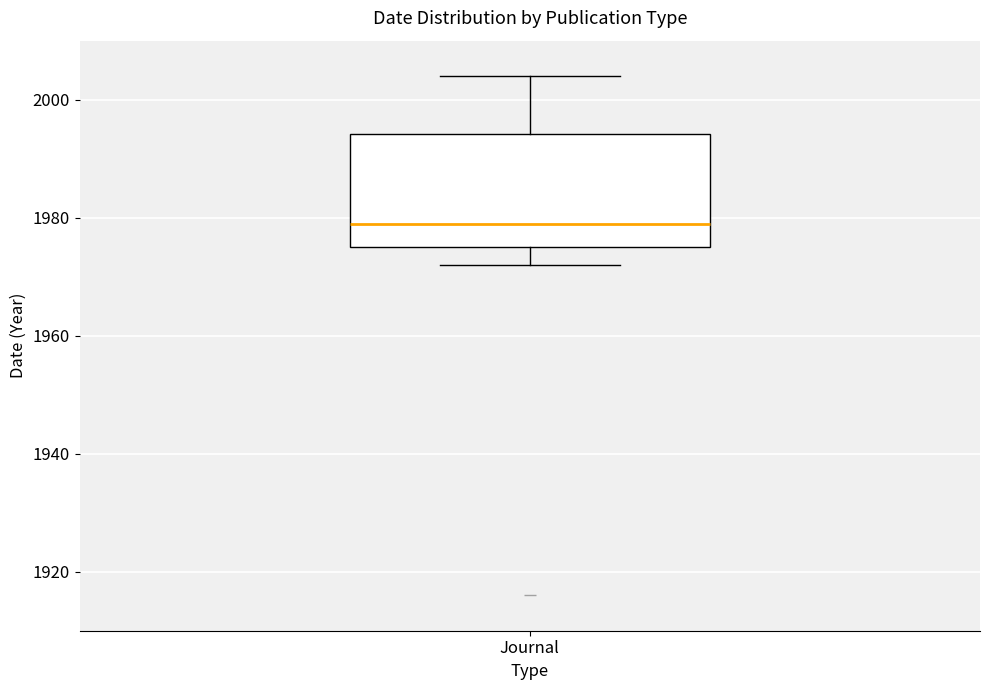

Read this box plot against the y-axis: the position of the median line, the range covered by the box, and the ends of both whiskers. The values are not printed on the chart, so give them approximately, as read against the axis.

median 1980, box 1976 to 1994, whiskers 1972 to 2004